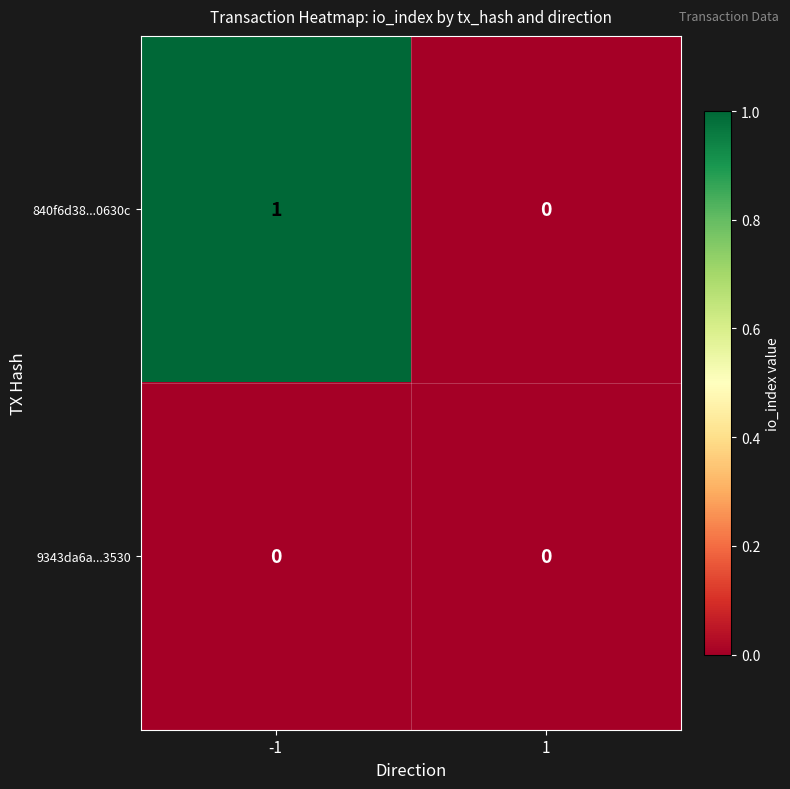

Reading left to right, list all the values displayed in this chart.

840f6d38...0630c: -1=1	1=0
9343da6a...3530: -1=0	1=0